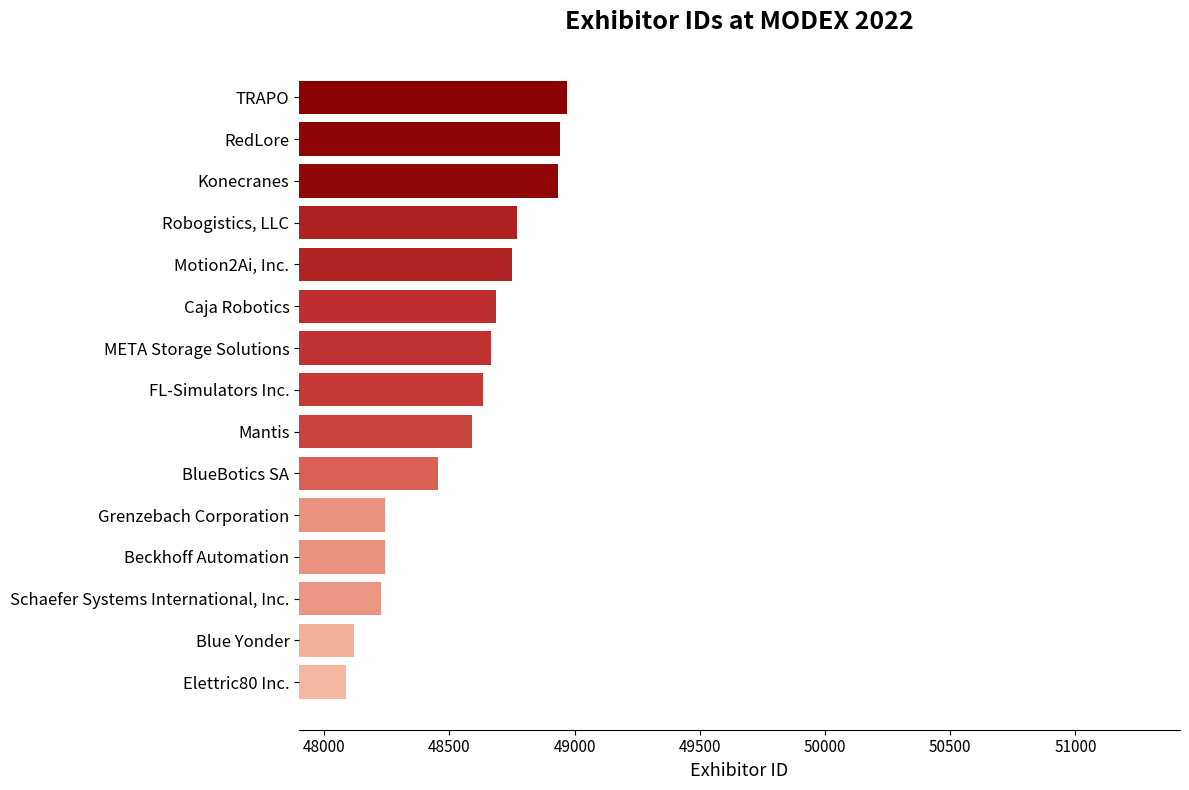

Count the number of categories in the chart.

15